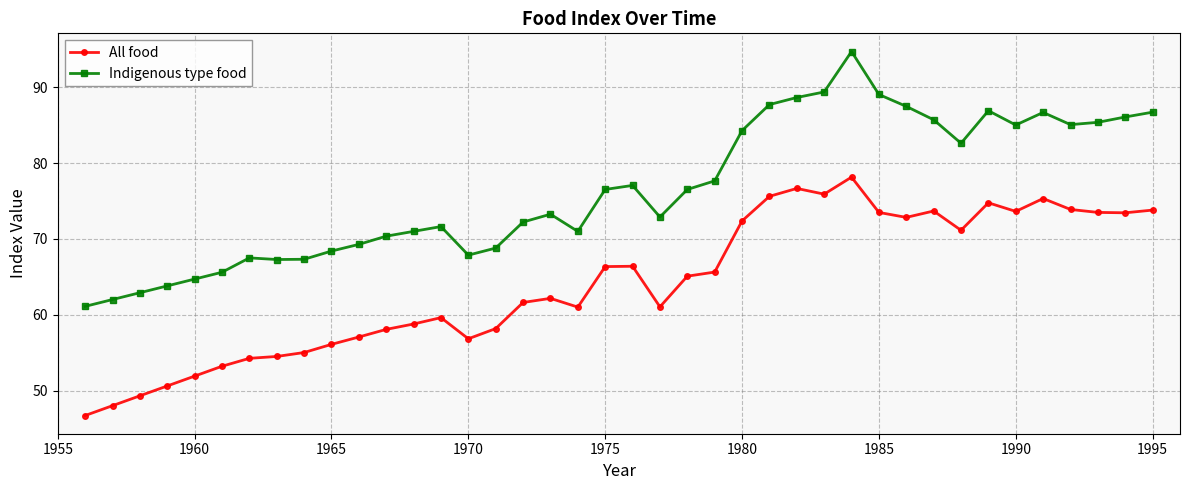

Which series has the largest total across all categories?

Indigenous type food